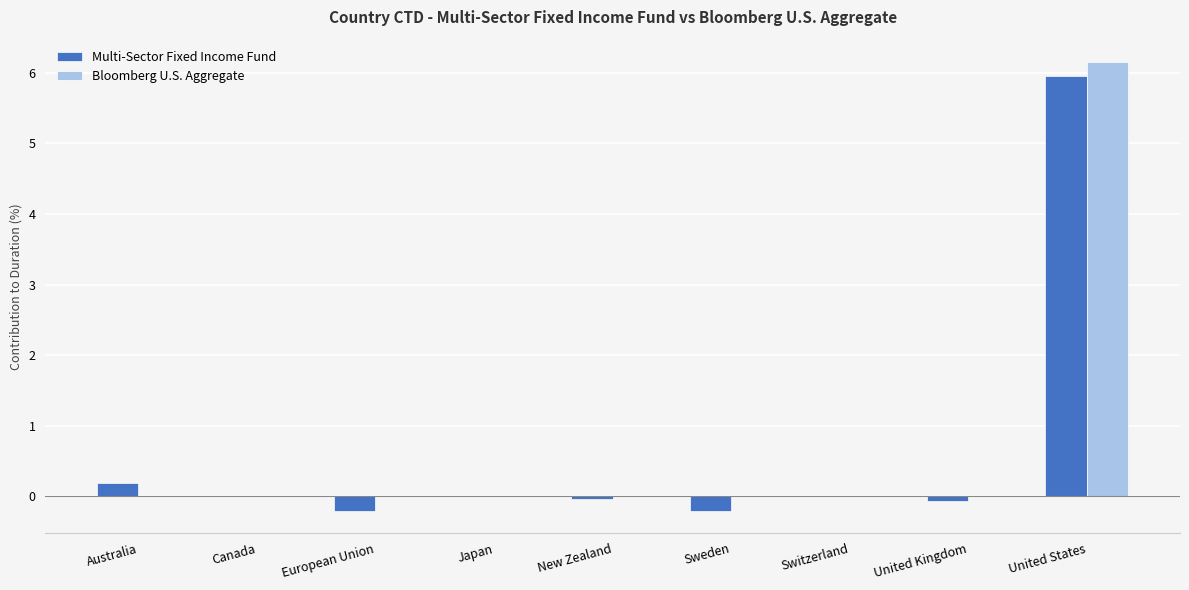

At which label does Bloomberg U.S. Aggregate reach its peak?

United States